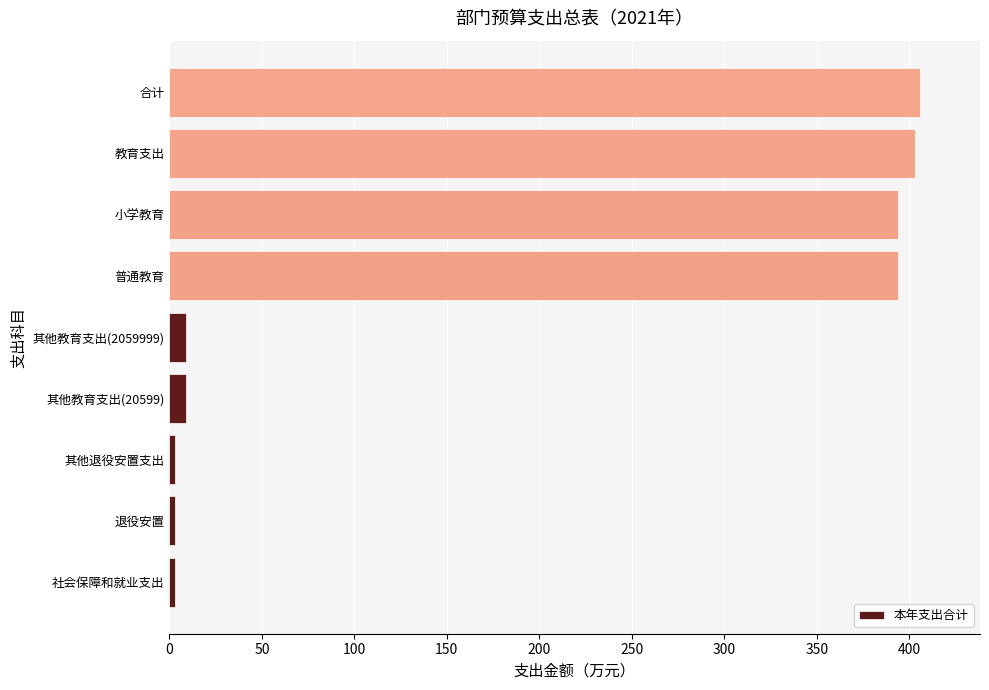

Which has a higher value, 小学教育 or 其他教育支出(2059999)?

小学教育